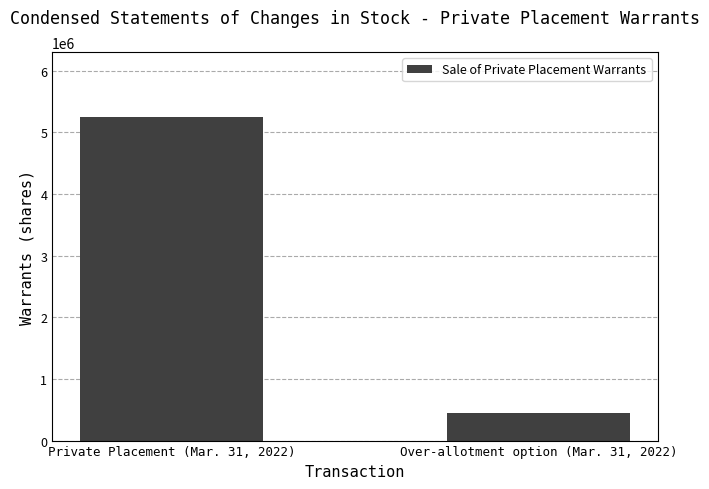

Reading left to right, list all the values displayed in this chart.

5250000	450000